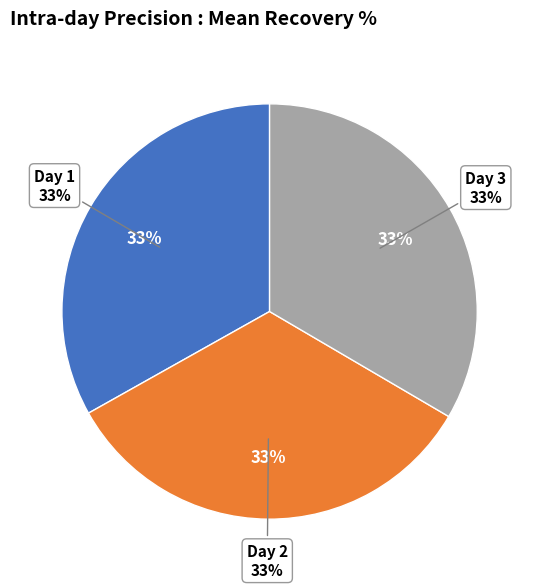

To the nearest percent, what percentage of the pie is Day 3?

33%